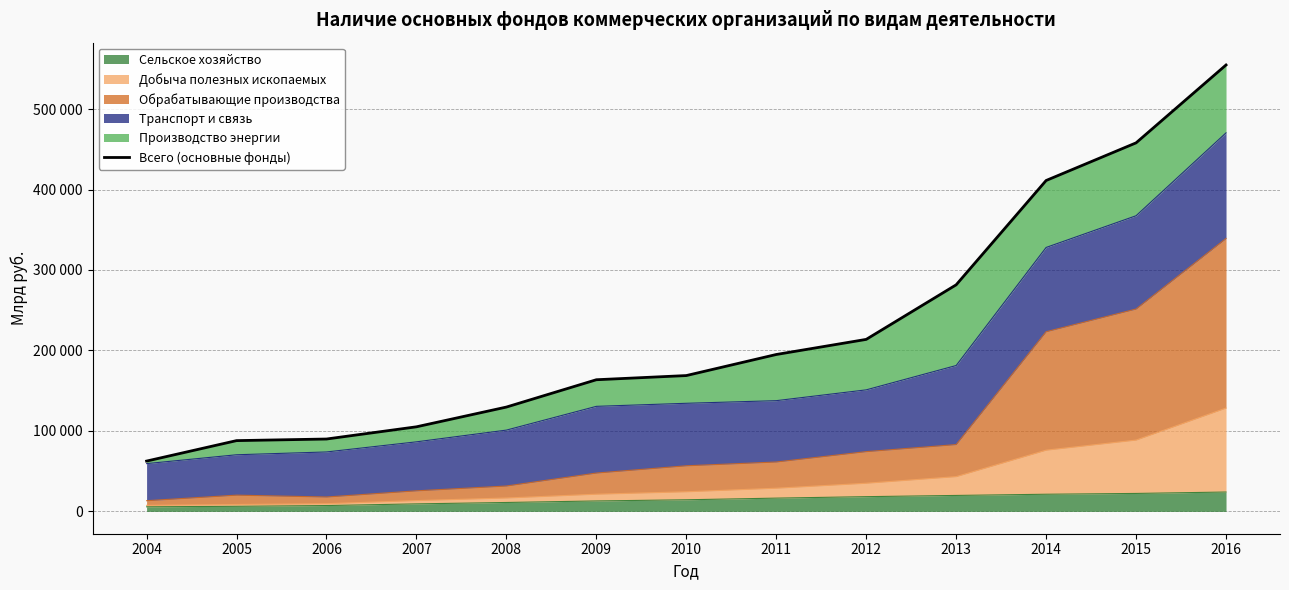

Reading left to right, extract all data points from this chart.

2004=62540	2005=87958	2006=89950	2007=105122	2008=129663	2009=163618	2010=168805	2011=194984	2012=213762	2013=281567	2014=411211	2015=457992	2016=554762